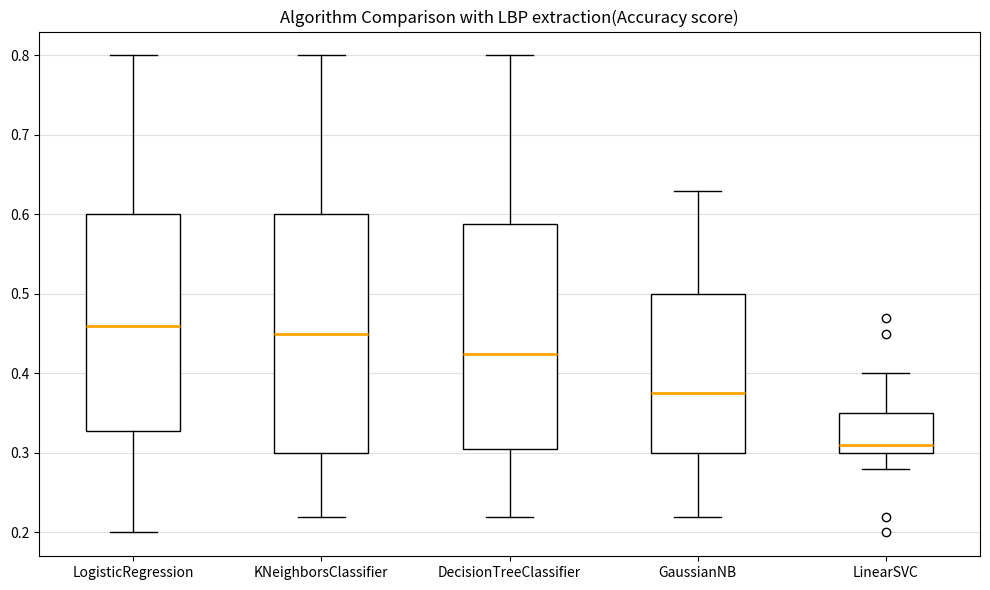

Reading left to right, read every box against the y-axis: the position of its median line, the range the box covers, and the ends of its whiskers. The values are not printed on the chart, so give them approximately, as read against the axis.

LogisticRegression: median 0.46, box 0.33 to 0.60, whiskers 0.20 to 0.80
KNeighborsClassifier: median 0.45, box 0.30 to 0.60, whiskers 0.22 to 0.80
DecisionTreeClassifier: median 0.43, box 0.31 to 0.59, whiskers 0.22 to 0.80
GaussianNB: median 0.38, box 0.30 to 0.50, whiskers 0.22 to 0.63
LinearSVC: median 0.31, box 0.30 to 0.35, whiskers 0.28 to 0.40